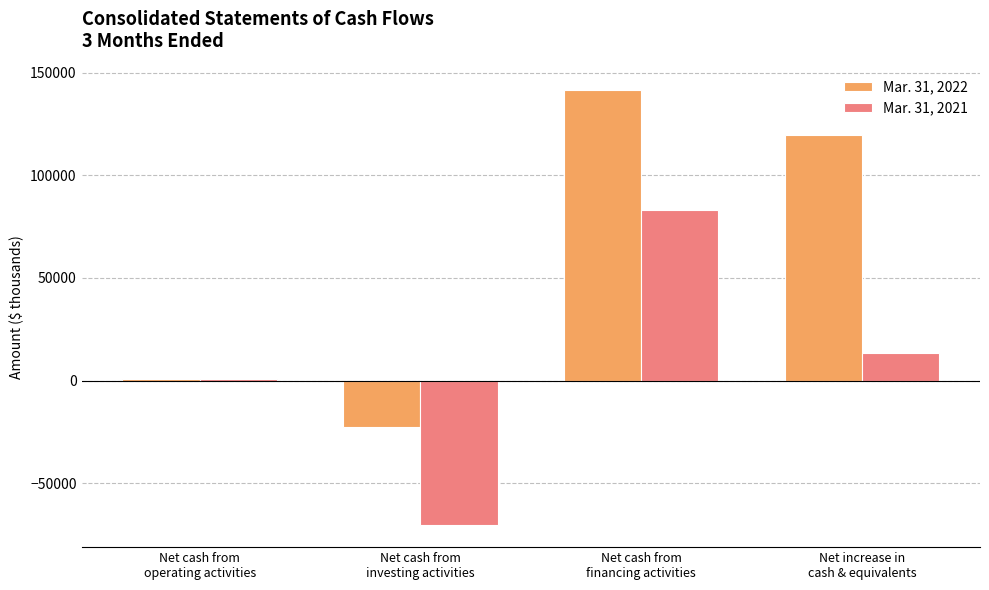

Count the number of data series in this chart.

2